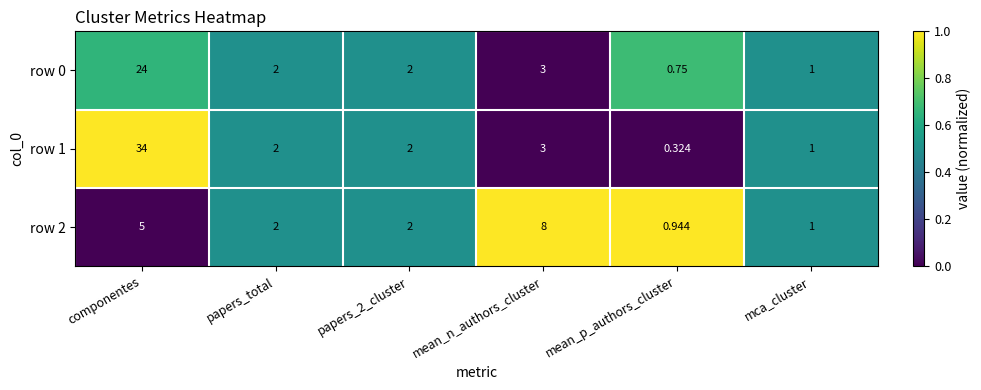

Where does the row 1 series first go above 2?

componentes